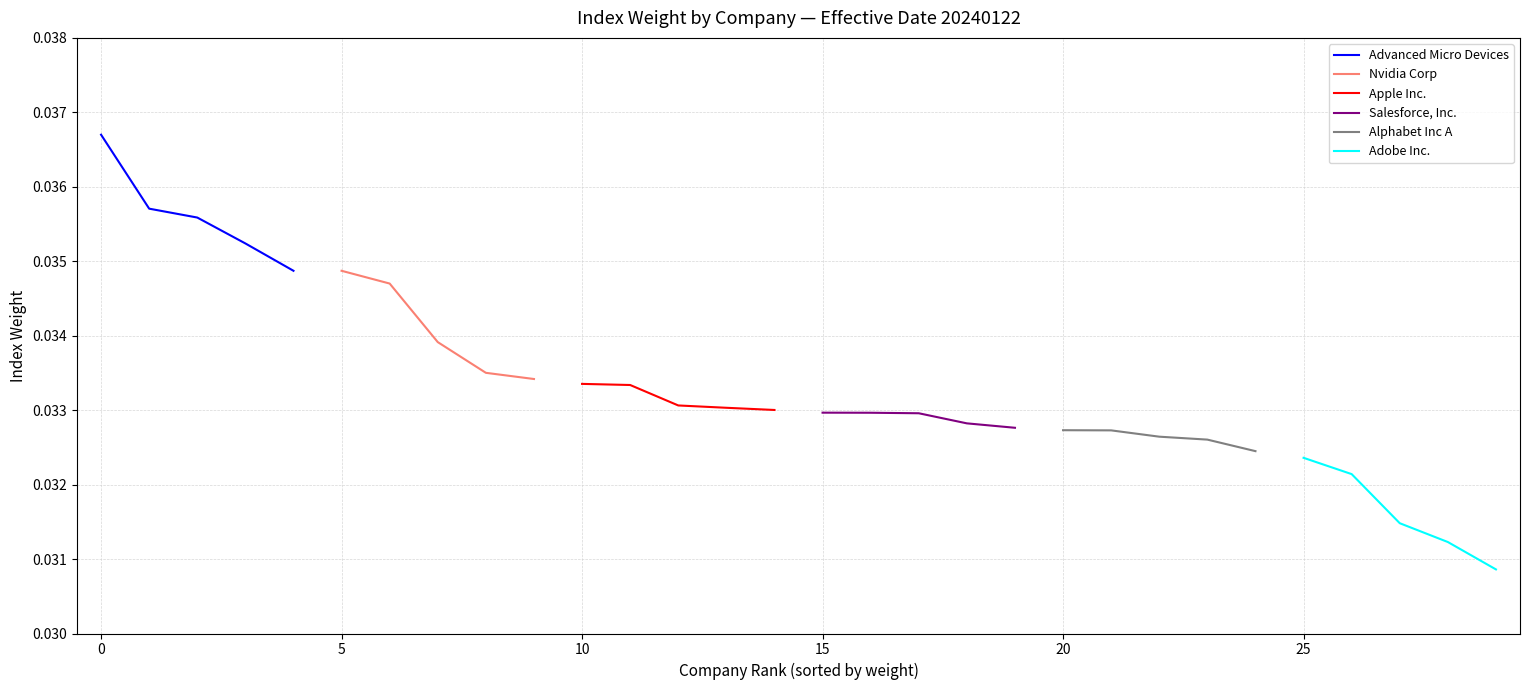

Does the chart display data point markers on the line(s)?

No